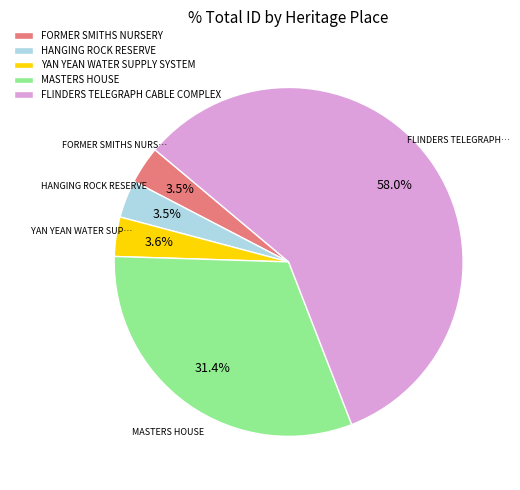

Which category accounts for the majority?

FLINDERS TELEGRAPH CABLE COMPLEX